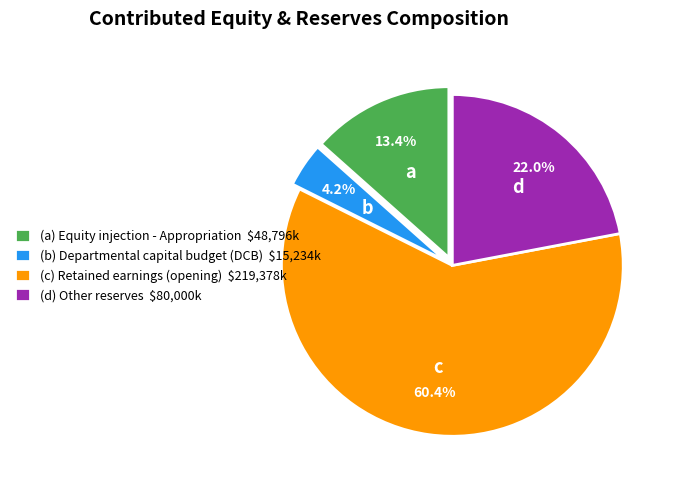

What portion of the pie excludes (d) Other reserves $80,000k?

78.0%